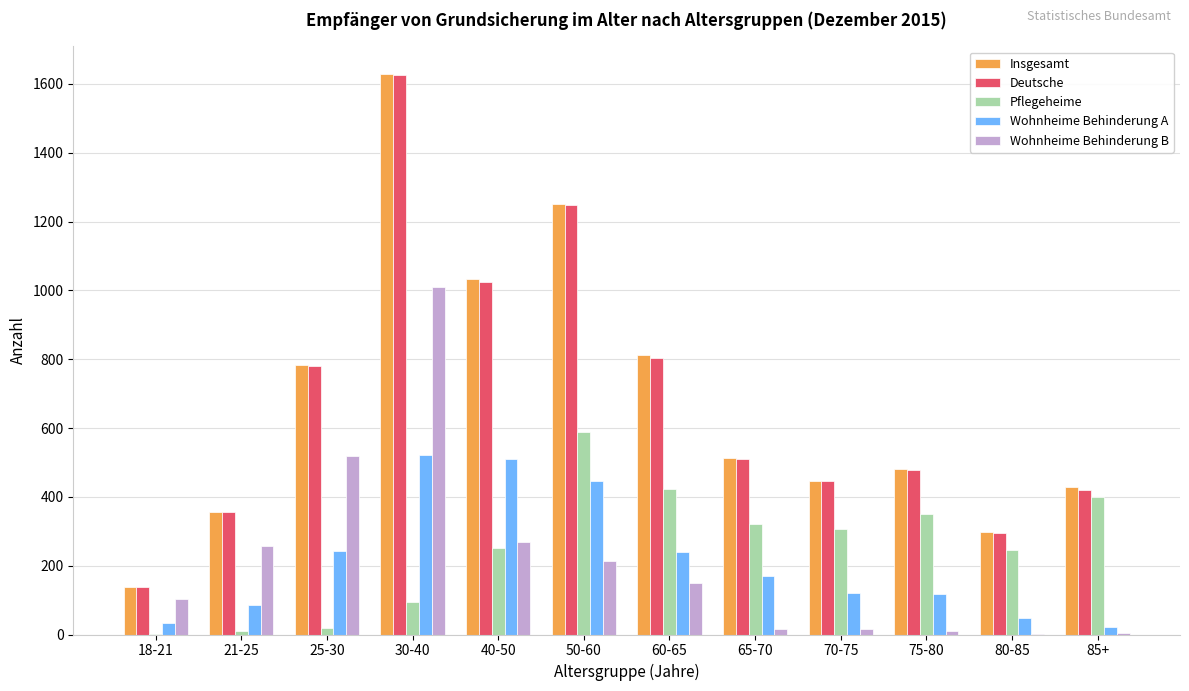

What value does the Wohnheime Behinderung B series have at 25-30, to the nearest 100?

500